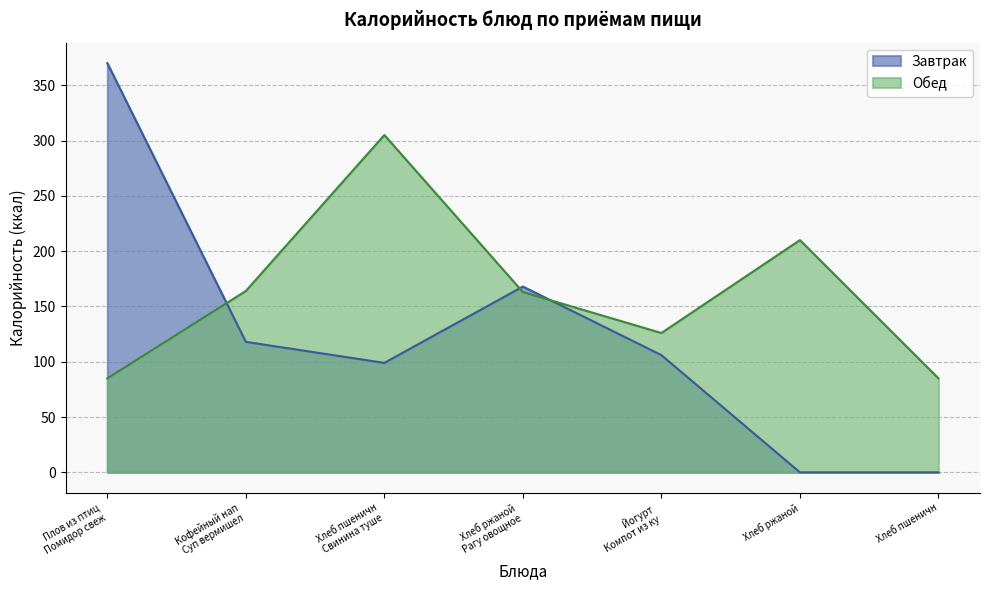

Between Хлеб ржаной and Хлеб пшеничн, which is larger?

Хлеб ржаной